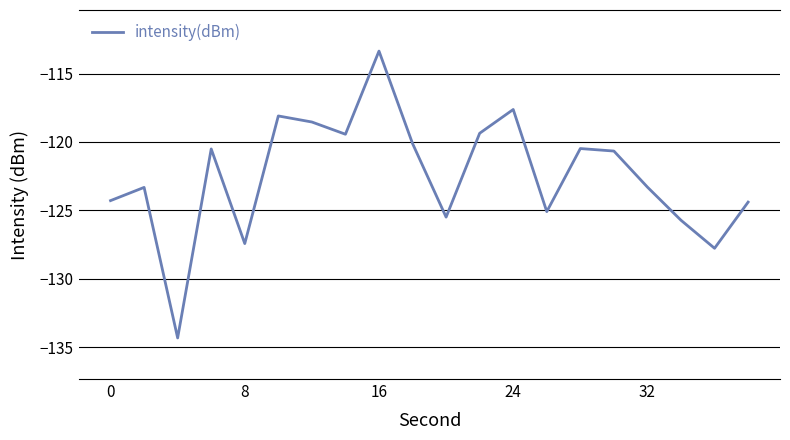

What is the difference between the maximum and minimum values?

21.0